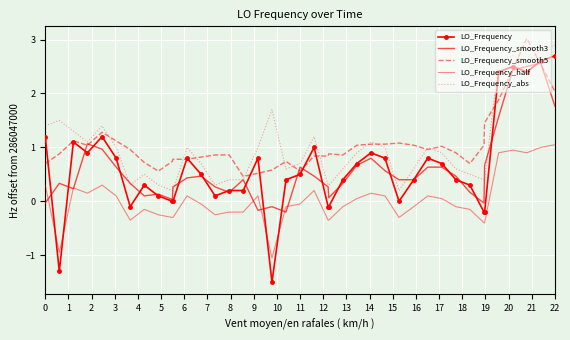

How many lines are shown in the chart?

5